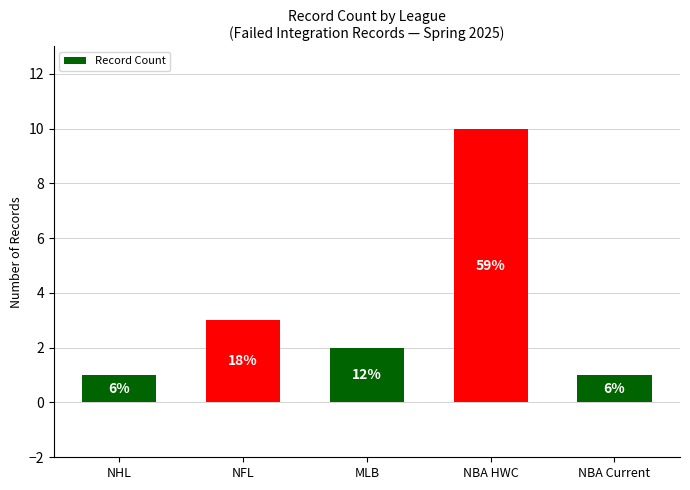

How many bars are there in total?

5